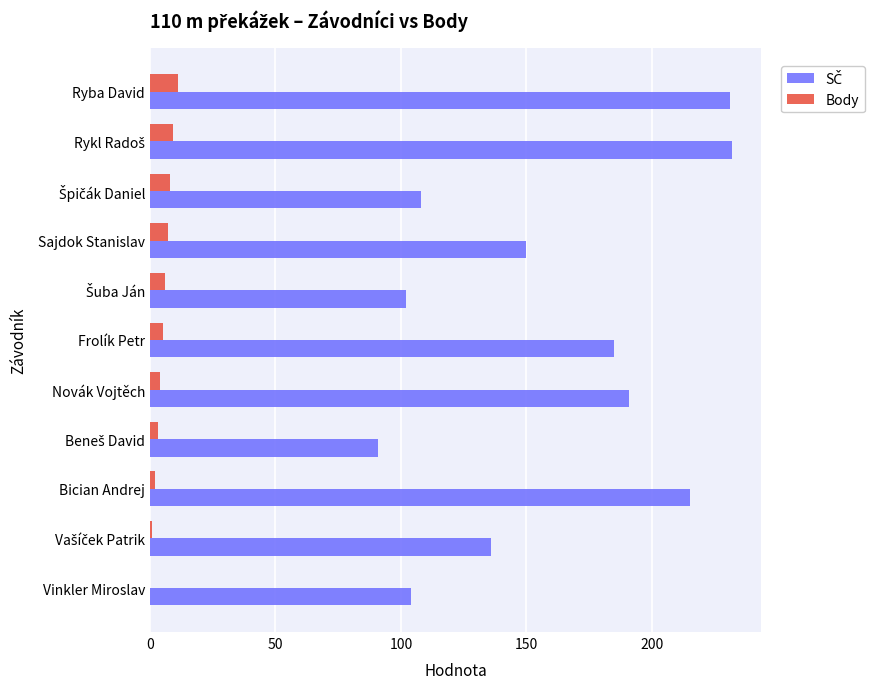

What is the maximum value for Body?

11